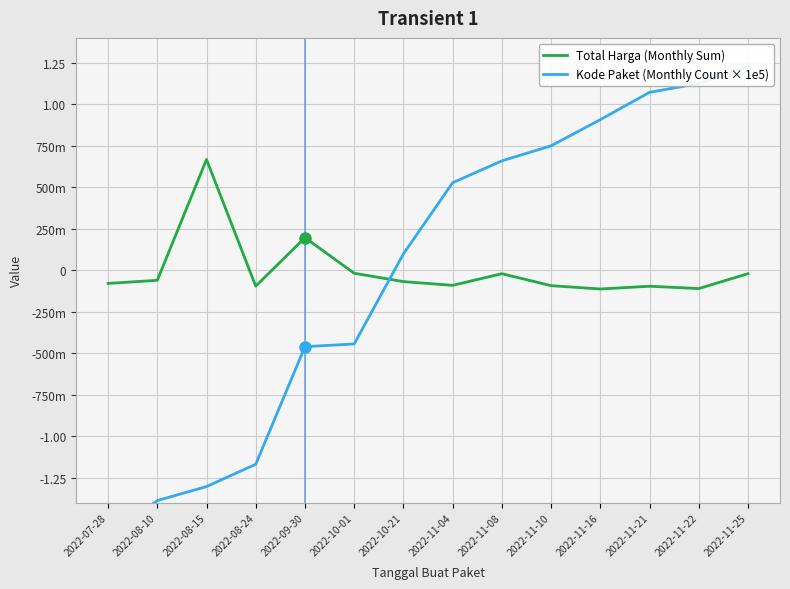

In Total Harga (Monthly Sum), how many points are higher than both neighbors (excluding endpoints)?

4